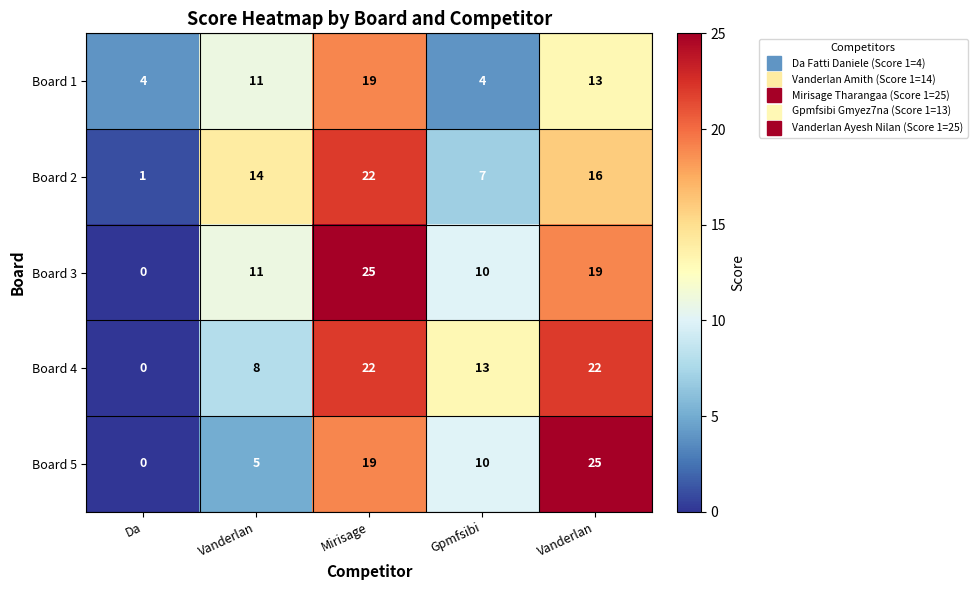

Reading left to right, what are all the values shown in this chart?

Board 1: Da=4	Vanderlan=11	Mirisage=19	Gpmfsibi=4	Vanderlan=13
Board 2: Da=1	Vanderlan=14	Mirisage=22	Gpmfsibi=7	Vanderlan=16
Board 3: Da=0	Vanderlan=11	Mirisage=25	Gpmfsibi=10	Vanderlan=19
Board 4: Da=0	Vanderlan=8	Mirisage=22	Gpmfsibi=13	Vanderlan=22
Board 5: Da=0	Vanderlan=5	Mirisage=19	Gpmfsibi=10	Vanderlan=25